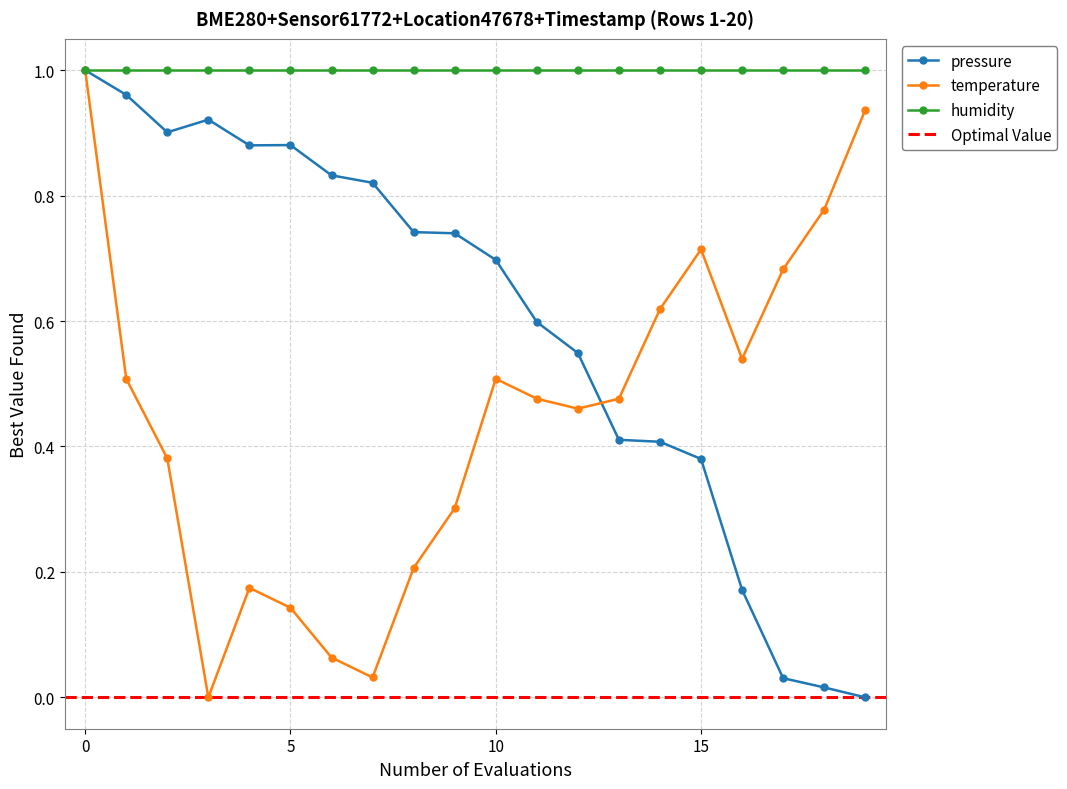

What is the value of the temperature point at the 10th from the left?

0.3